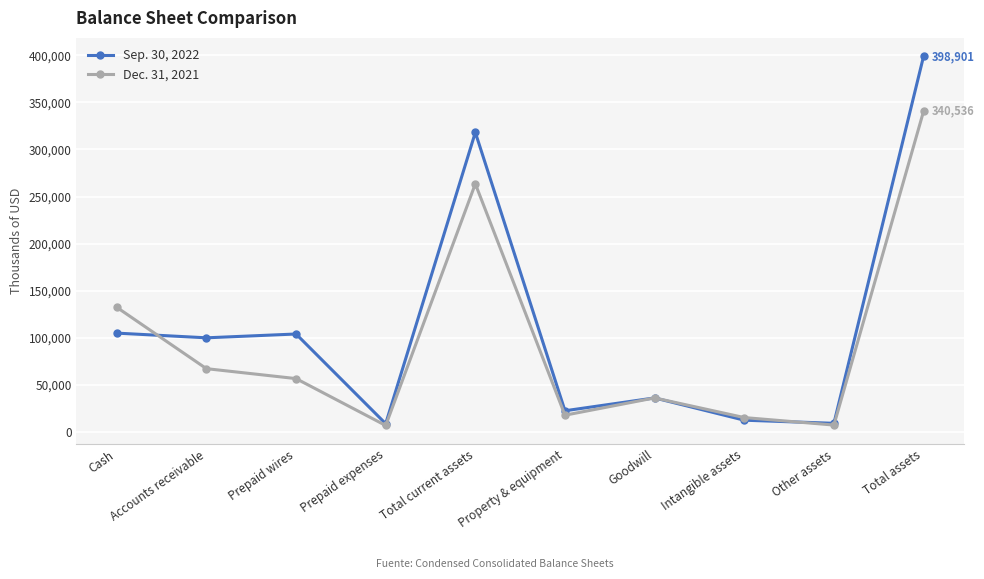

At which category is the sum across all series the highest?

Total assets